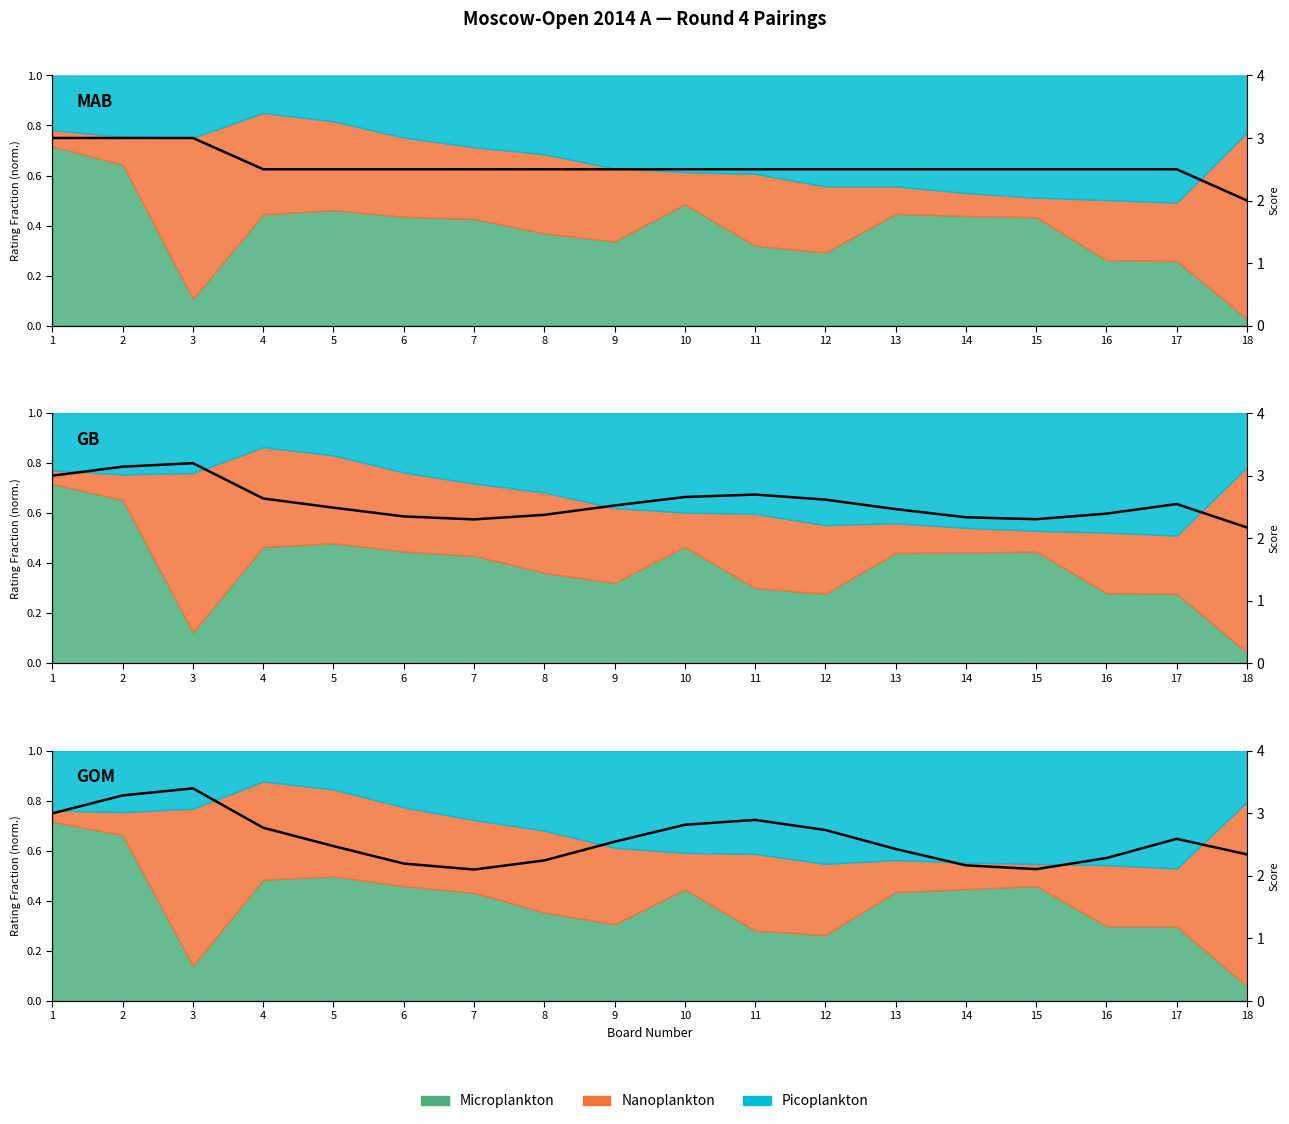

Rank the categories by value from highest to lowest.

3, 2, 1, 11, 10, 4, 12, 17, 9, 5, 13, 18, 16, 8, 6, 14, 15, 7